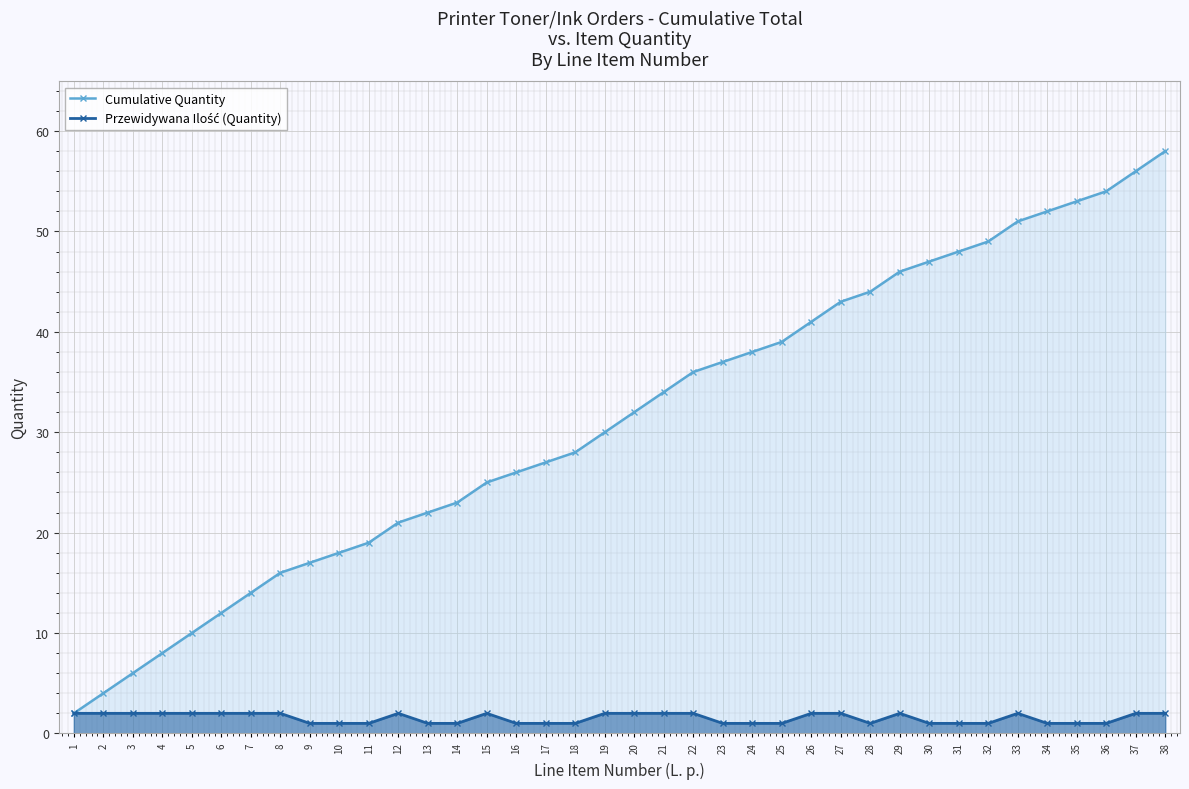

Which series has the largest range (max minus min)?

Cumulative Quantity